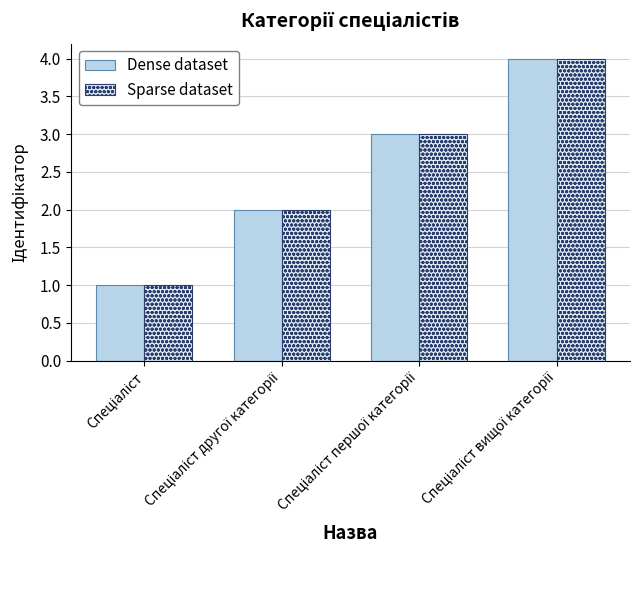

What is the difference between the maximum and minimum values in the Sparse dataset series?

3